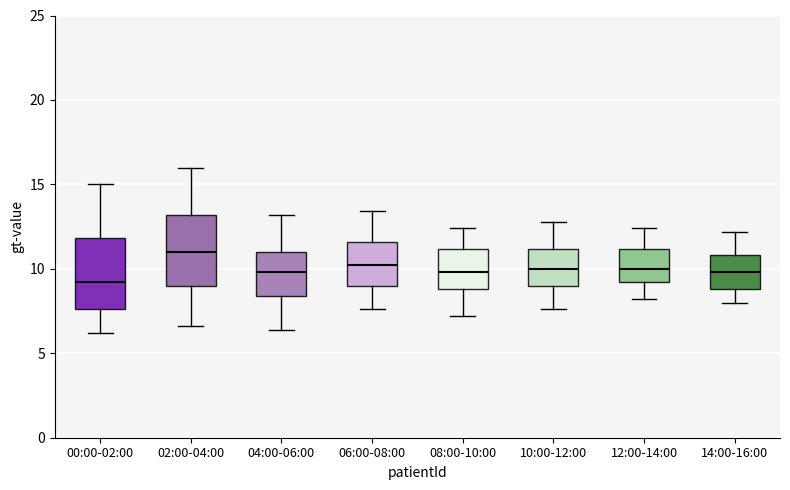

Reading left to right, transcribe this box plot: for each box, give where its median line is, the range the box spans, and where its two whiskers end, as read against the y-axis. The values are not printed on the chart, so give them approximately, as read against the axis.

00:00-02:00: median 9.0, box 7.5 to 12.0, whiskers 6.0 to 15.0
02:00-04:00: median 11.0, box 9.0 to 13.0, whiskers 6.5 to 16.0
04:00-06:00: median 10.0, box 8.5 to 11.0, whiskers 6.5 to 13.0
06:00-08:00: median 10.0, box 9.0 to 11.5, whiskers 7.5 to 13.5
08:00-10:00: median 10.0, box 9.0 to 11.0, whiskers 7.0 to 12.5
10:00-12:00: median 10.0, box 9.0 to 11.0, whiskers 7.5 to 13.0
12:00-14:00: median 10.0, box 9.0 to 11.0, whiskers 8.0 to 12.5
14:00-16:00: median 10.0, box 9.0 to 11.0, whiskers 8.0 to 12.0